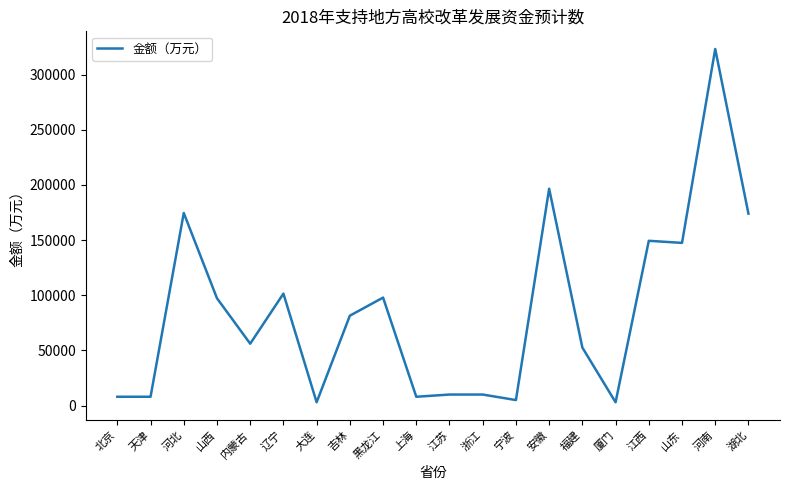

What is the difference between the values at 山西 and 吉林?

15800